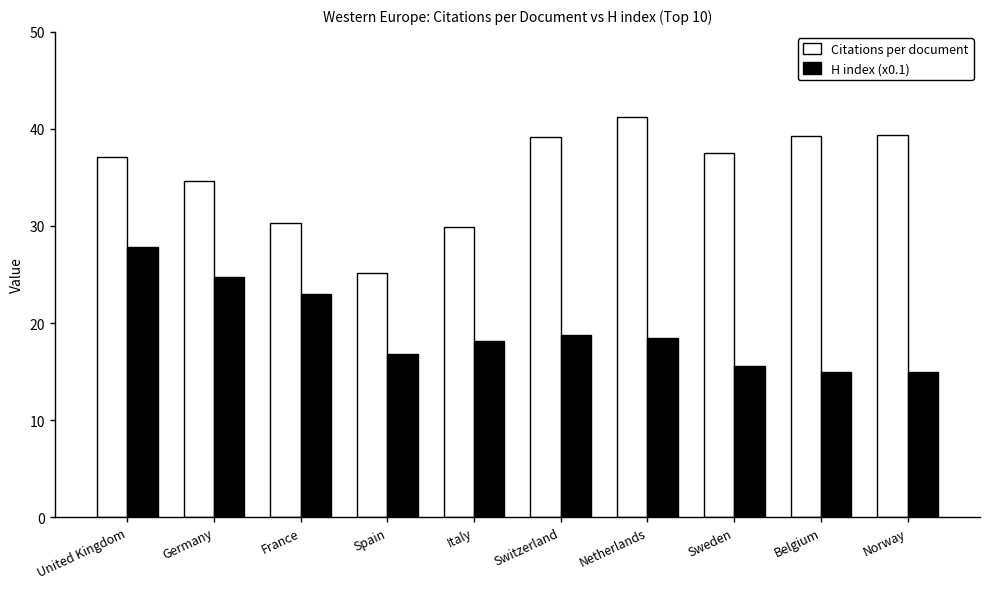

What value does the Citations per document series have at Italy?

29.9